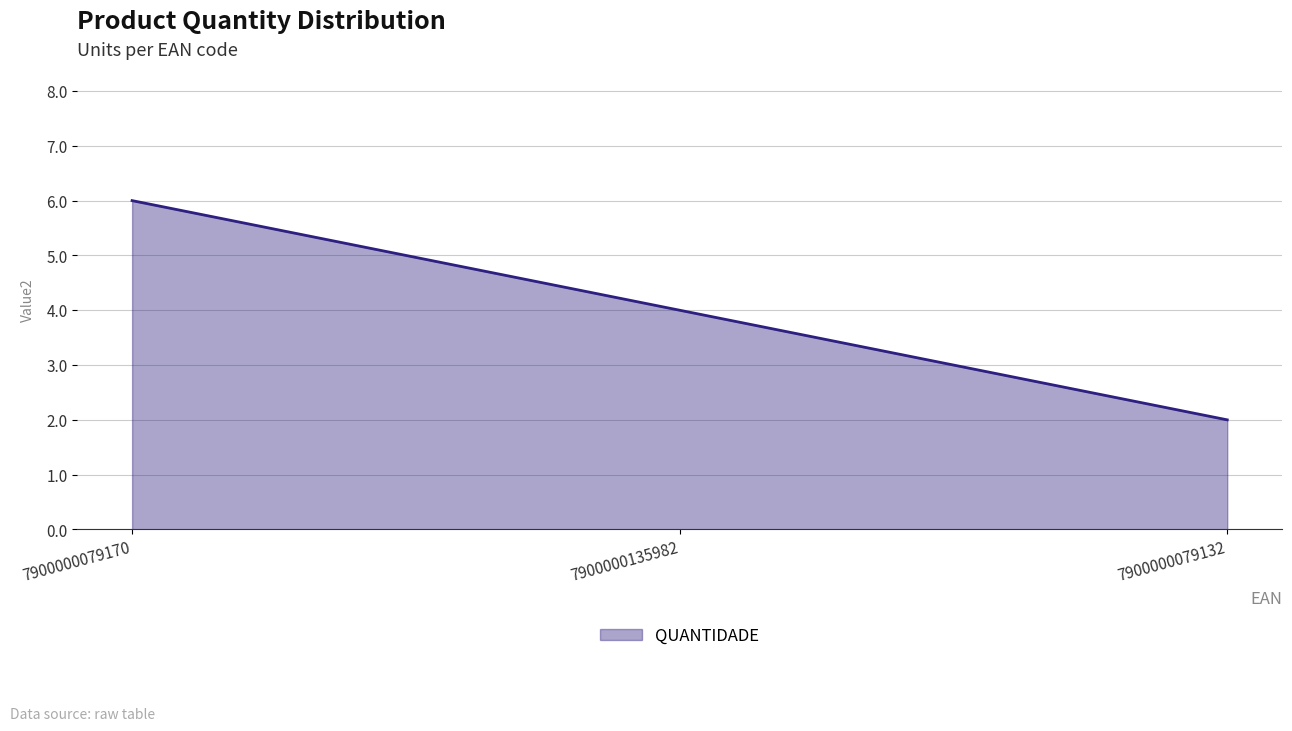

What position from the right is 7900000079170?

3